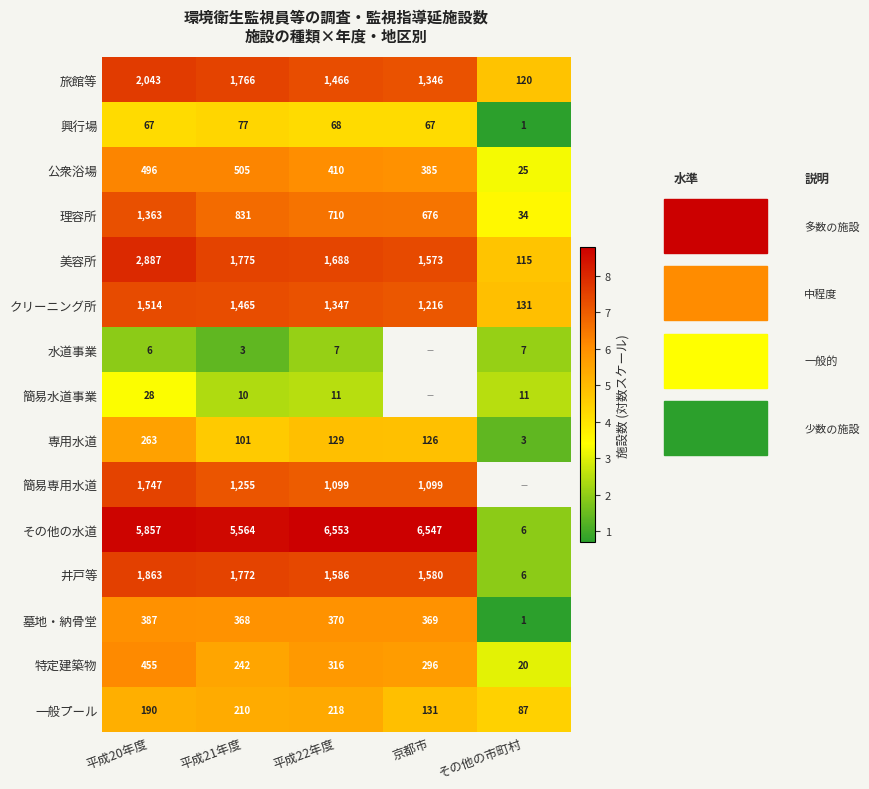

Rank the series at 平成20年度 from highest to lowest value.

その他の水道, 美容所, 旅館等, 井戸等, 簡易専用水道, クリーニング所, 理容所, 公衆浴場, 特定建築物, 墓地・納骨堂, 専用水道, 一般プール, 興行場, 簡易水道事業, 水道事業